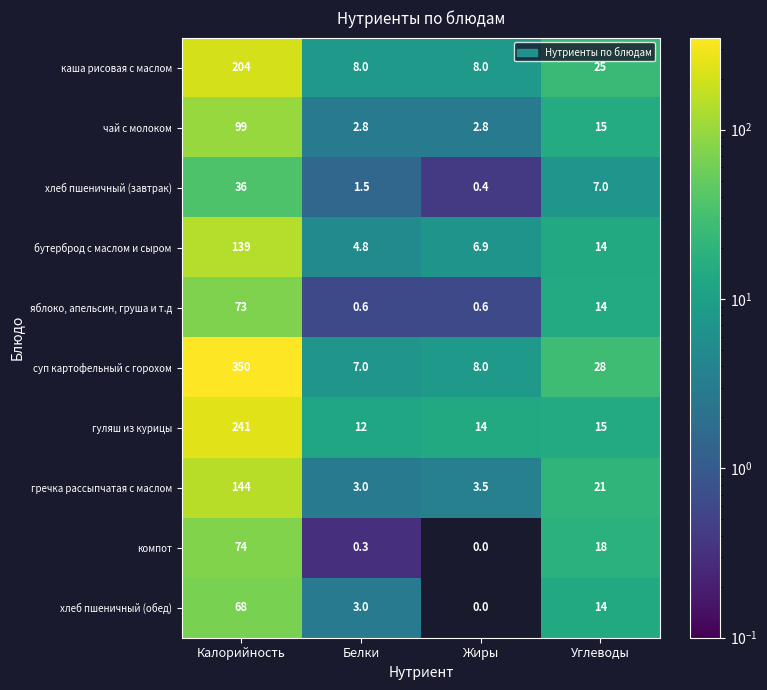

At which category does the chart reach its peak across all series?

Калорийность